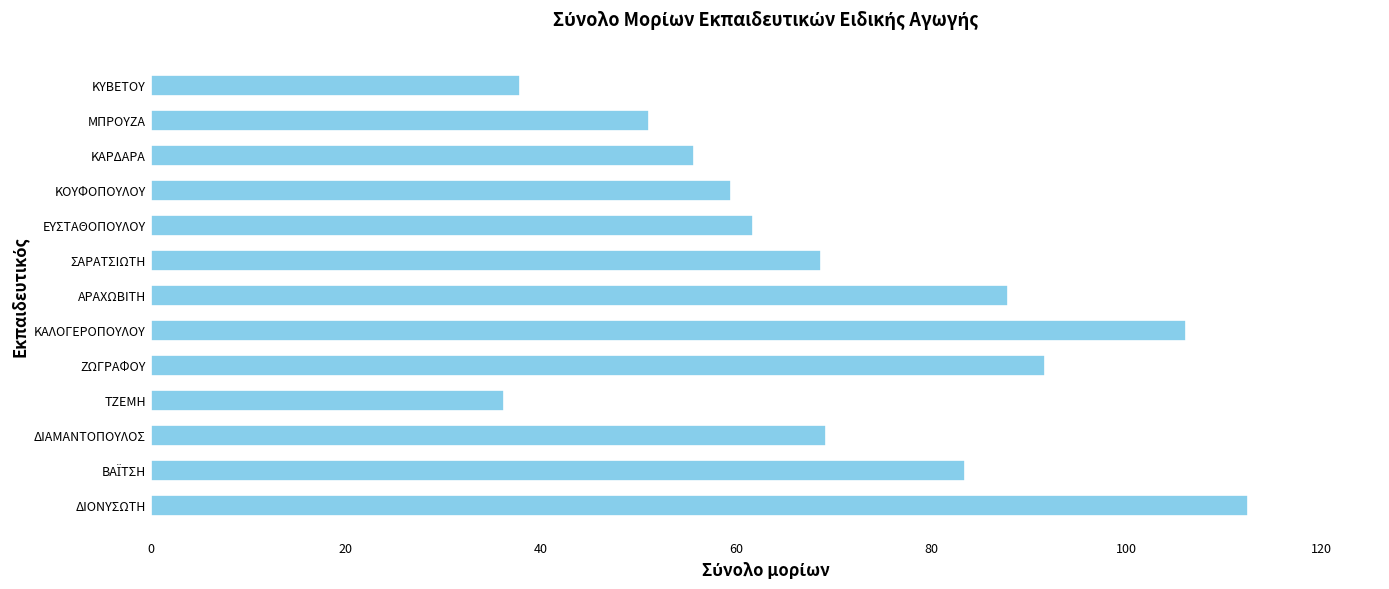

What is the average value?

70.9